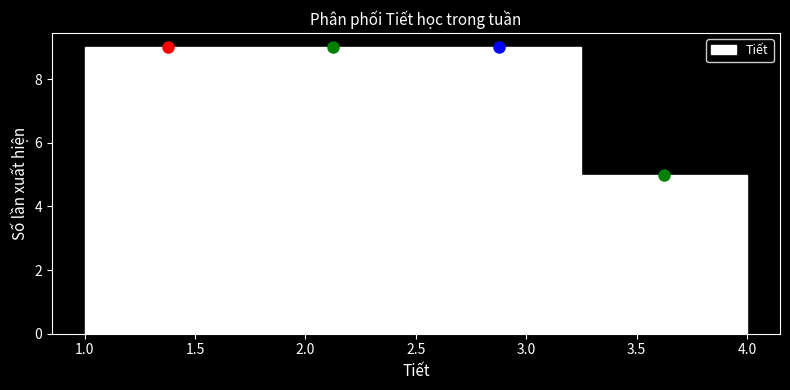

Reading left to right, list every bar in this chart as the range it spans on the x-axis followed by its height. The values are not printed on the chart, so give them approximately, as read against the axis.

1.00 to 1.75: 9
1.75 to 2.50: 9
2.50 to 3.25: 9
3.25 to 4.00: 5